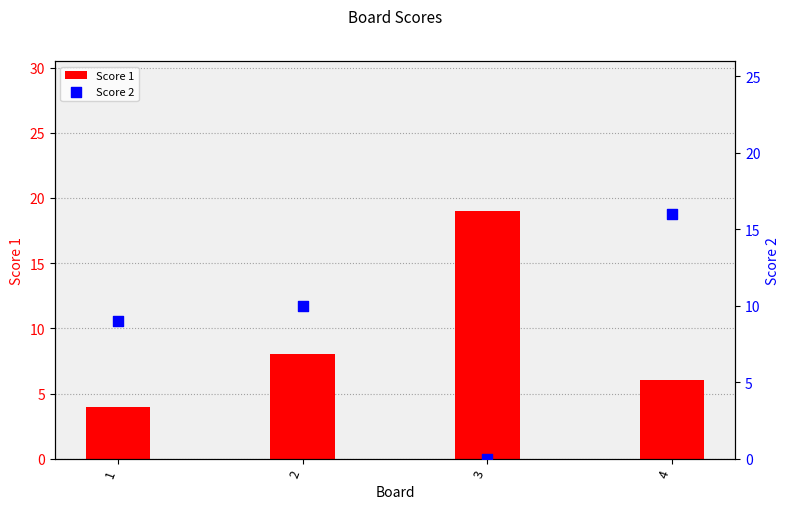

Which series reaches the minimum Y coordinate?

Score 2